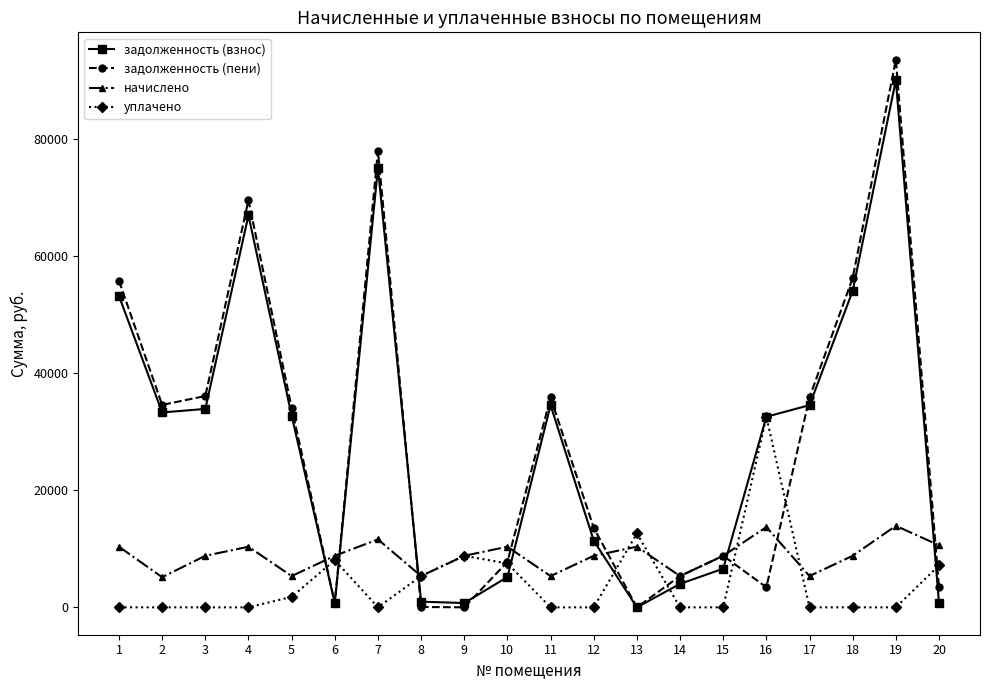

What is the sum of all задолженность (взнос) values?

571074.9